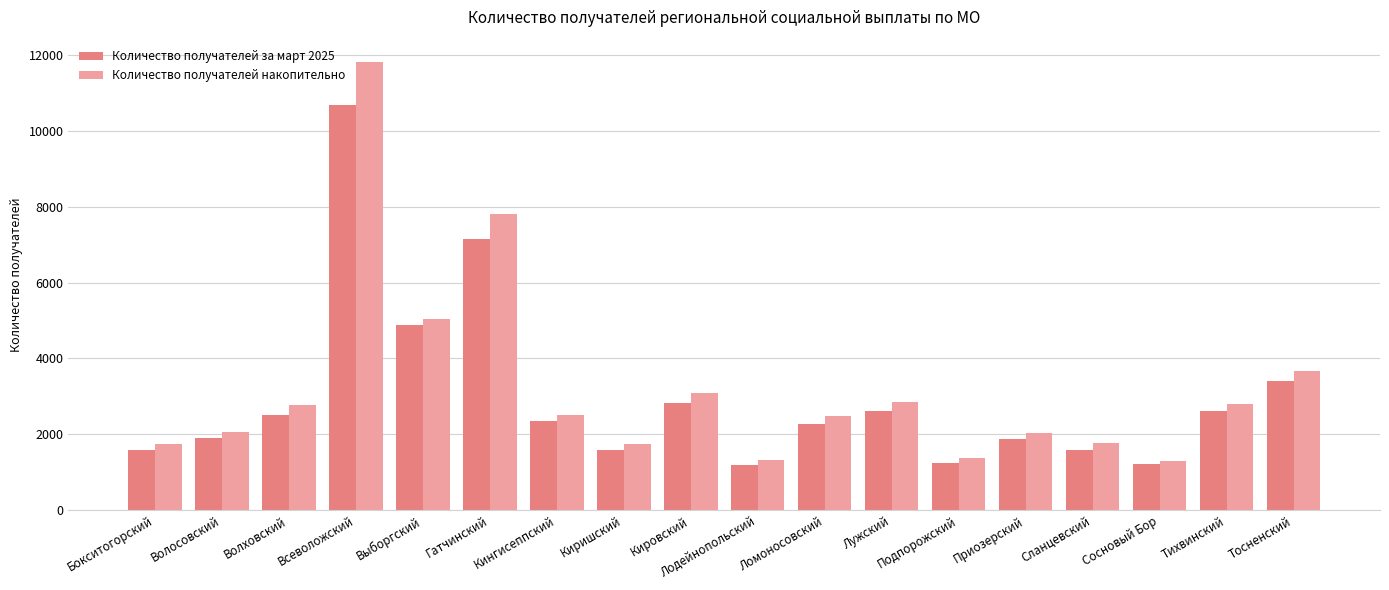

Does the chart contain stacked bars?

No